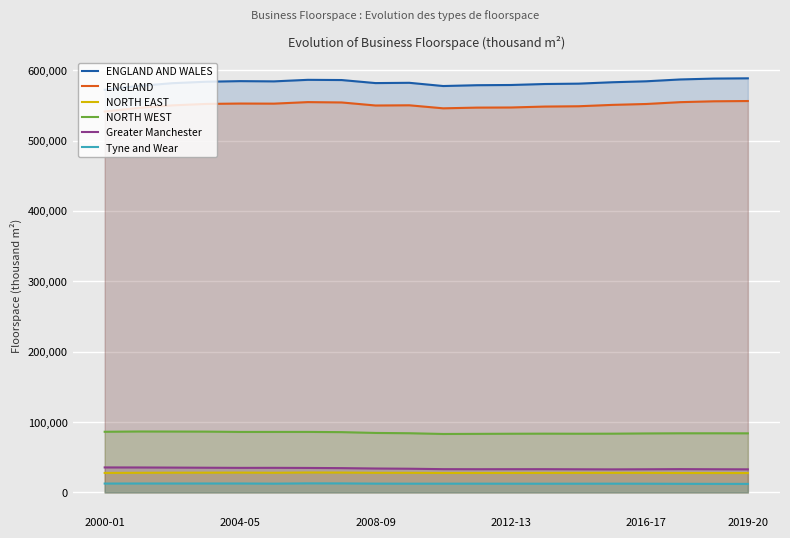

True or false: ENGLAND has more than 1 points higher than both neighbors.

True